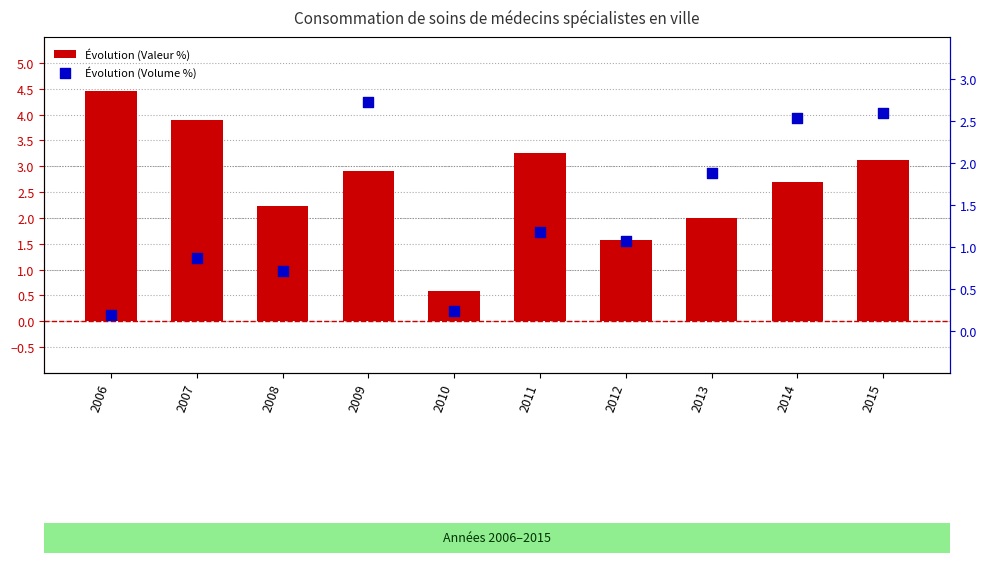

What are all the series names shown in the legend?

Évolution (Valeur %), Évolution (Volume %)